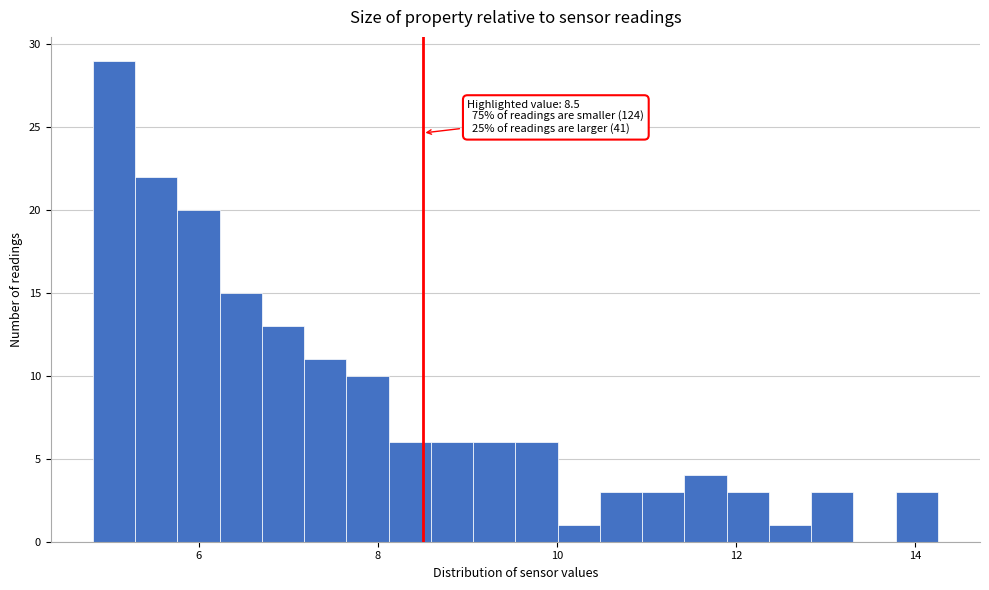

Around what value on the x-axis is the tallest bar? Give the approximate position of its centre, as read against the axis.

5.0